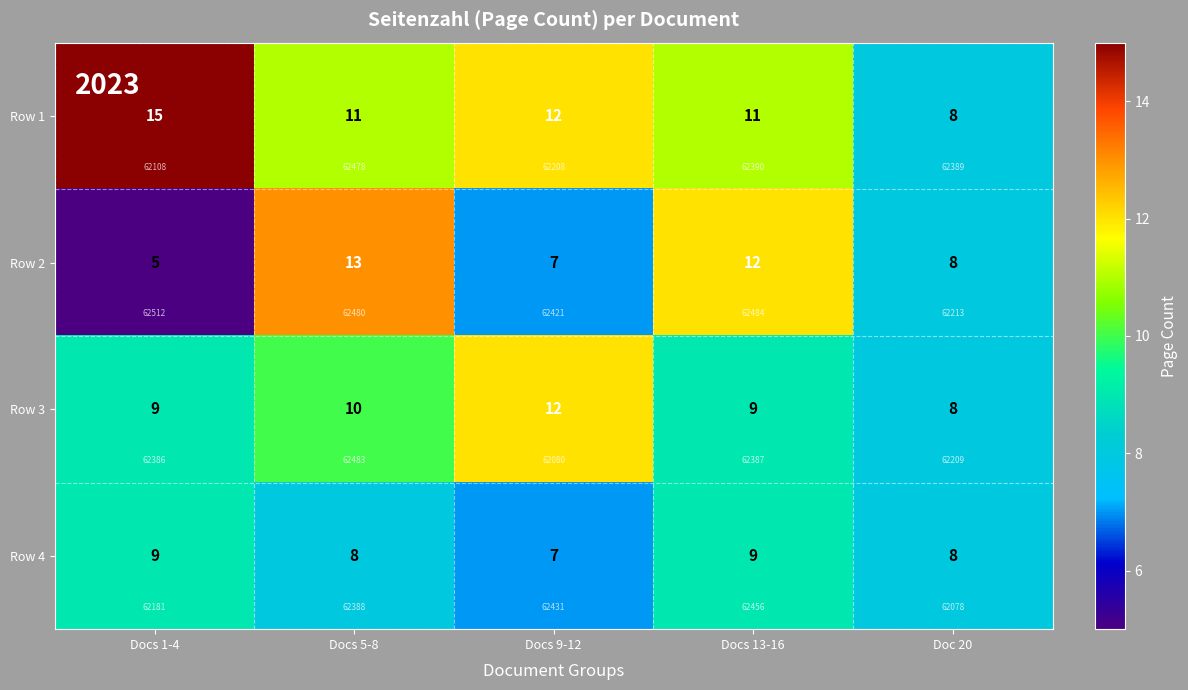

Which category has the highest value across all series?

Docs 1-4